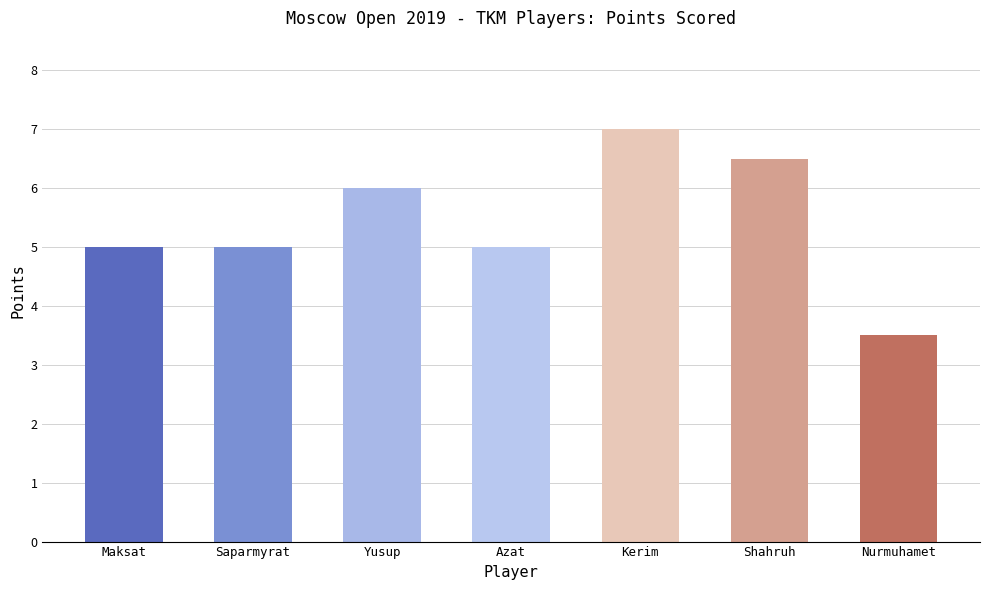

Read the value at Shahruh.

6.5